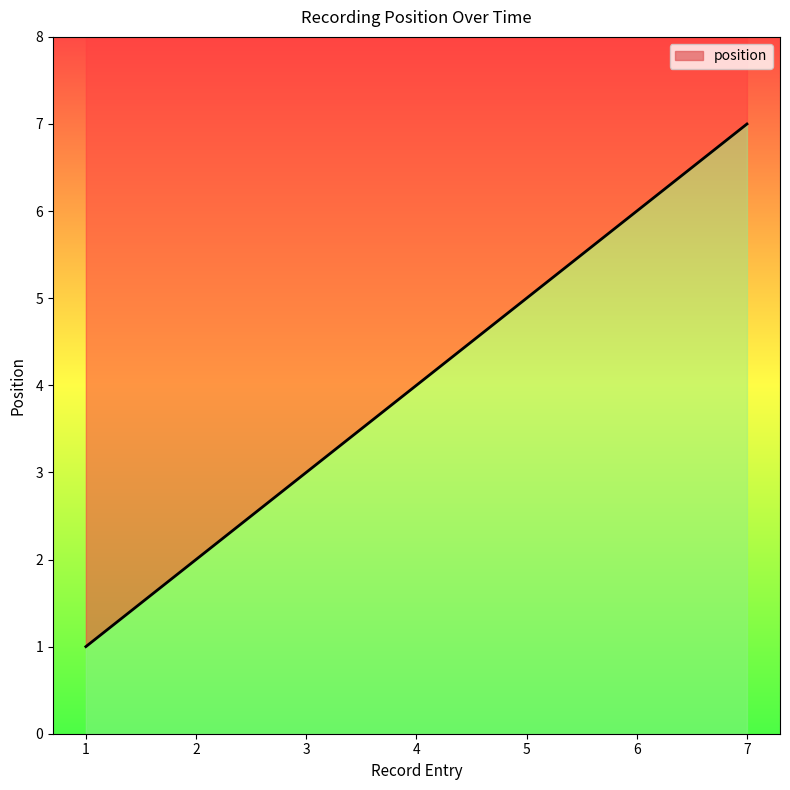

Read the value at 6.

6